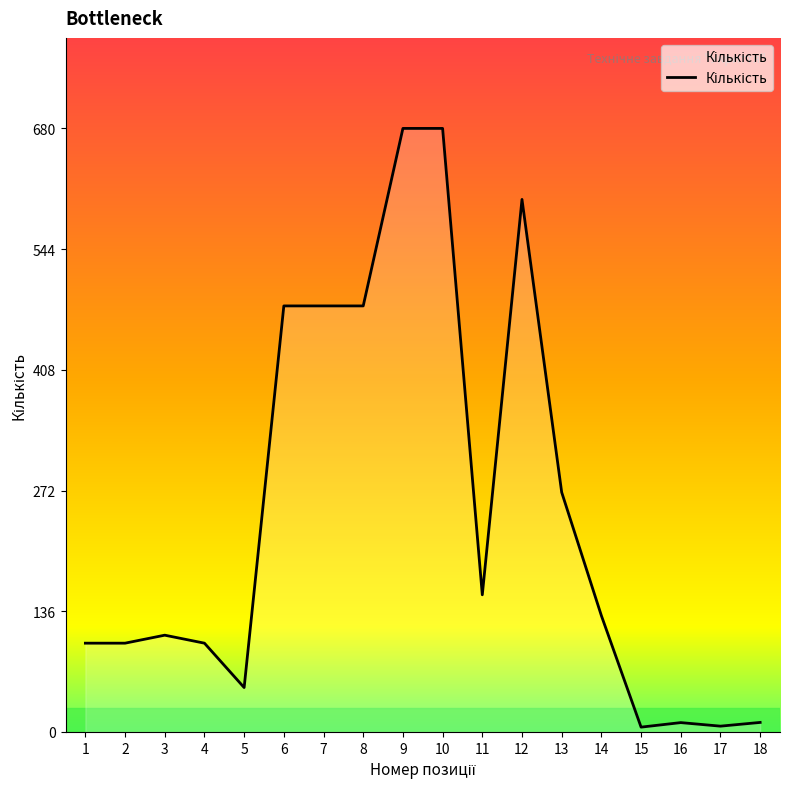

What is the change in value from 8 to 10?

+200.0